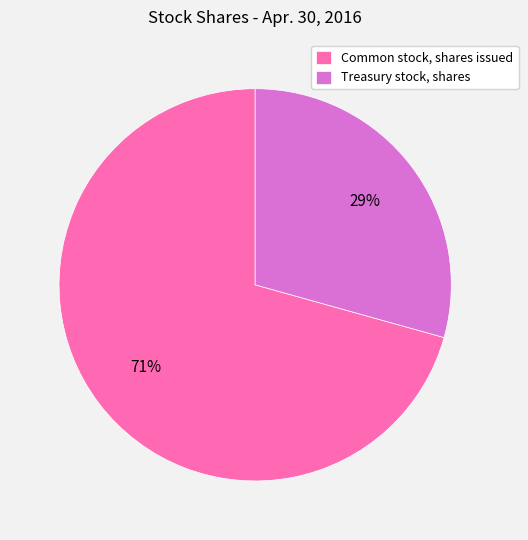

What is the smallest slice in the pie chart?

Treasury stock, shares